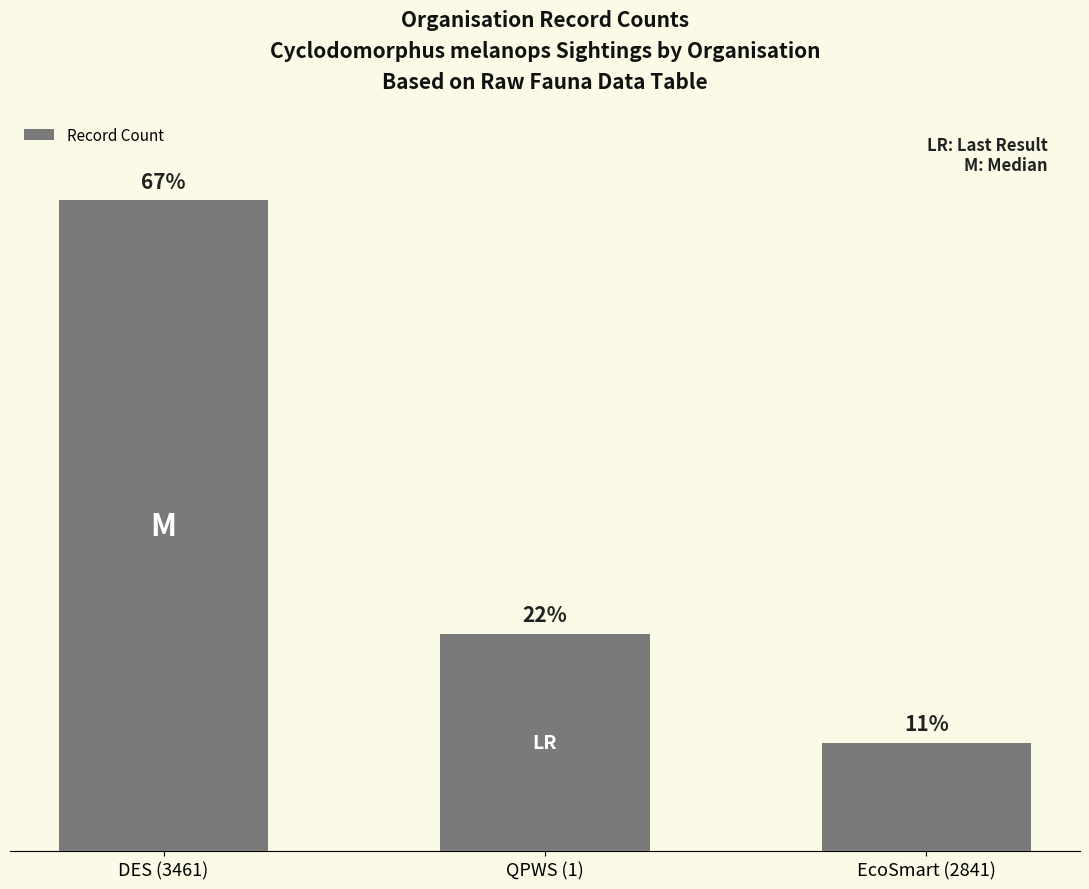

What is the change in value from DES (3461) to EcoSmart (2841)?

-5